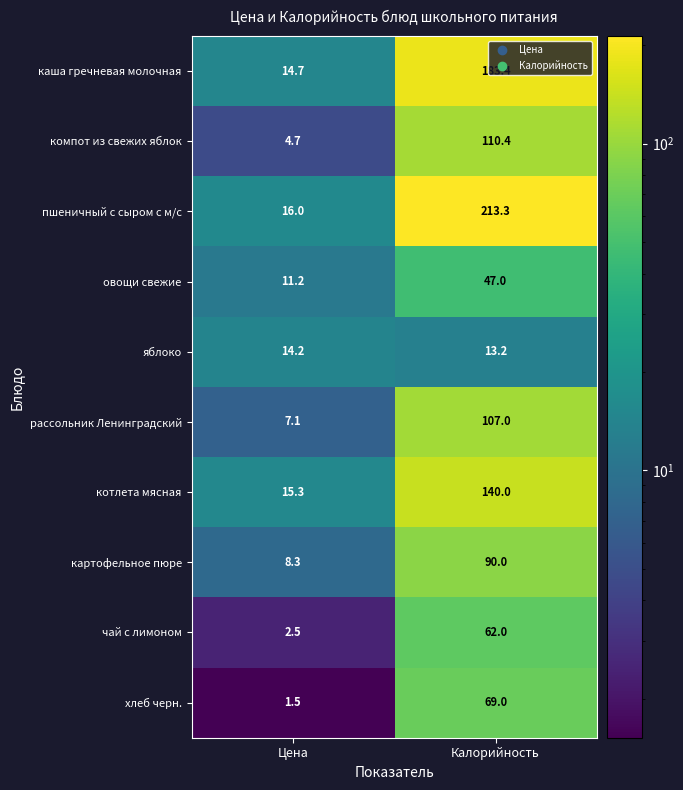

What is the spread (max minus min) of values at Калорийность?

200.1